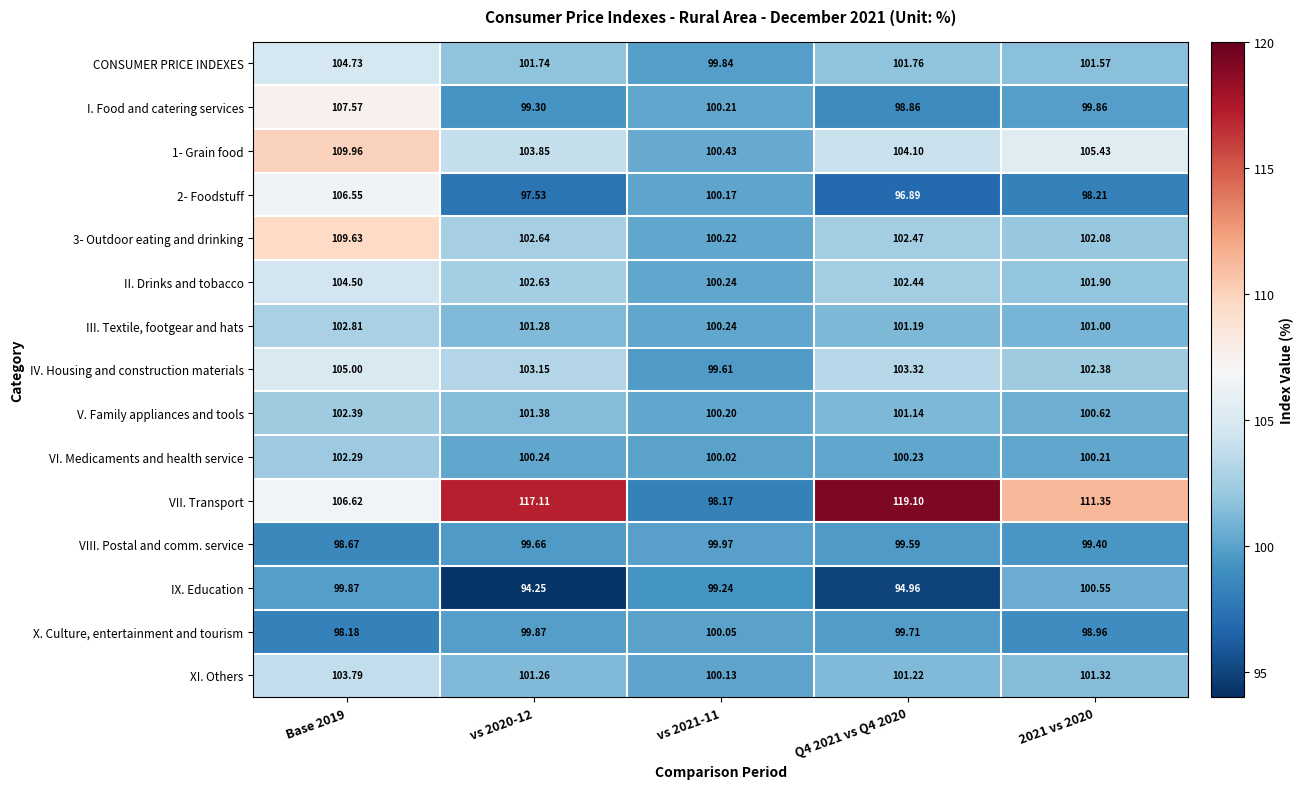

Is the value of VI. Medicaments and health service at 2021 vs 2020 greater than the value of VII. Transport at Base 2019?

No